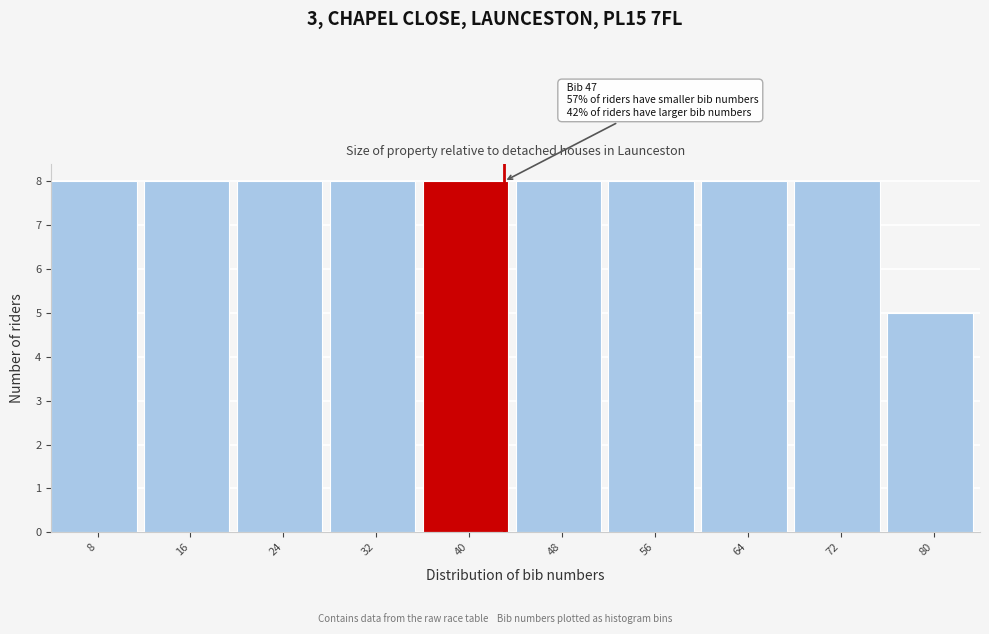

Reading left to right, transcribe all the data shown in this chart.

8	8	8	8	8	8	8	8	8	5